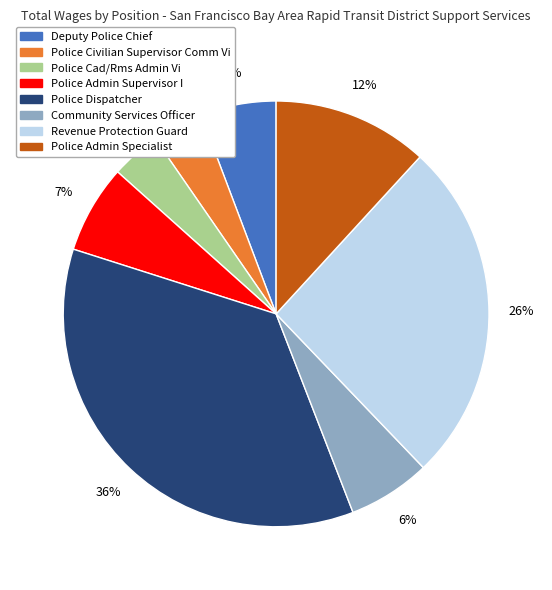

Does any single category account for the majority?

No